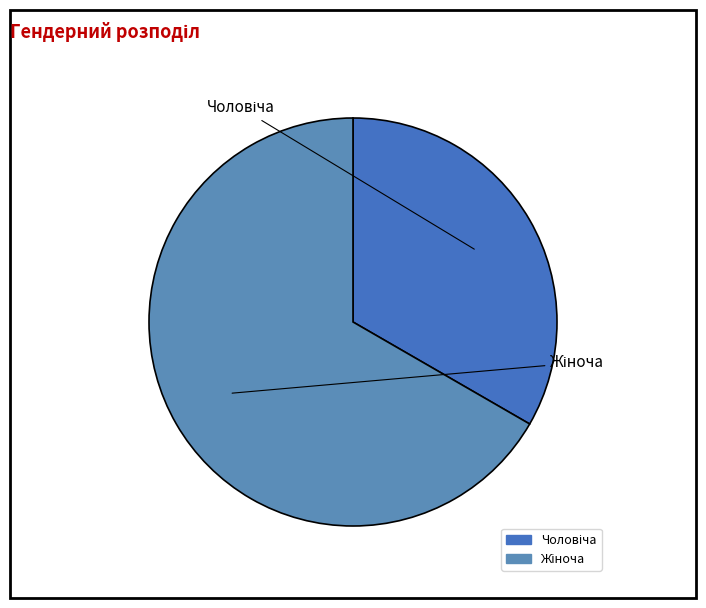

To the nearest percent, what is the difference between the Чоловіча and Жіноча slice percentages?

33%